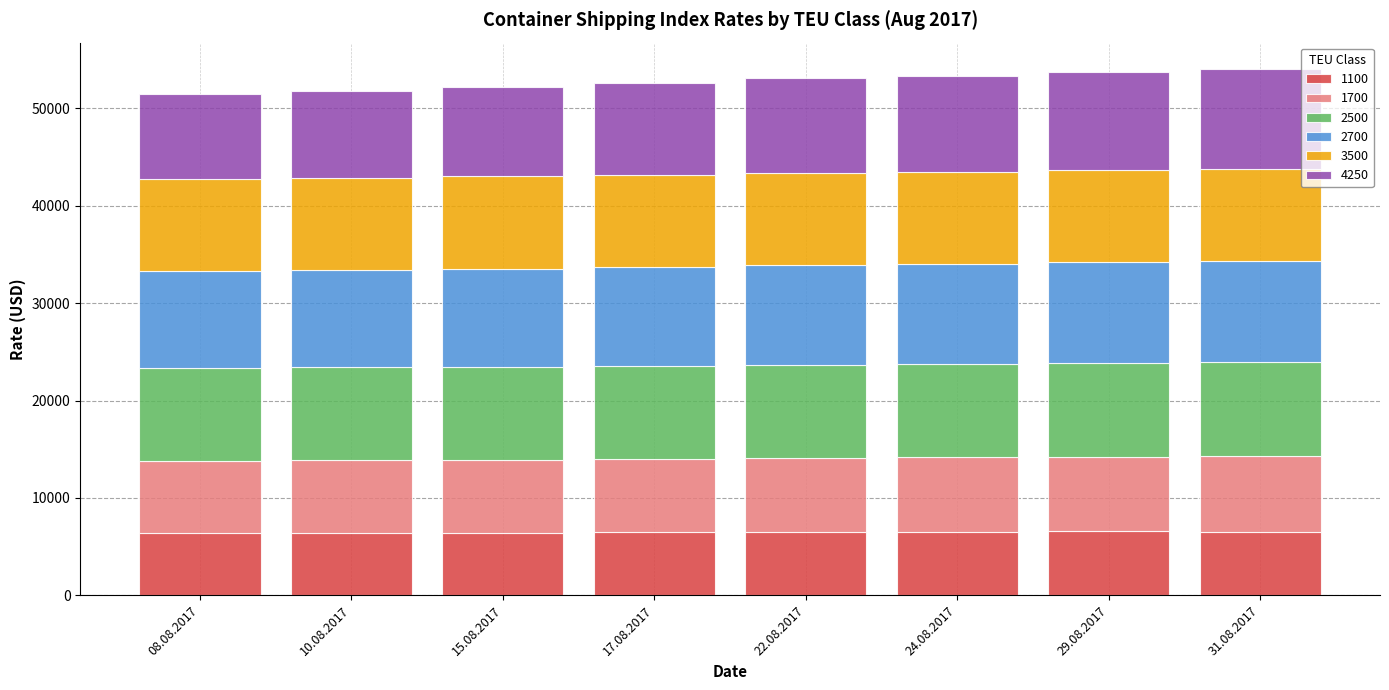

What is the lowest value of the 1100 series?

6382